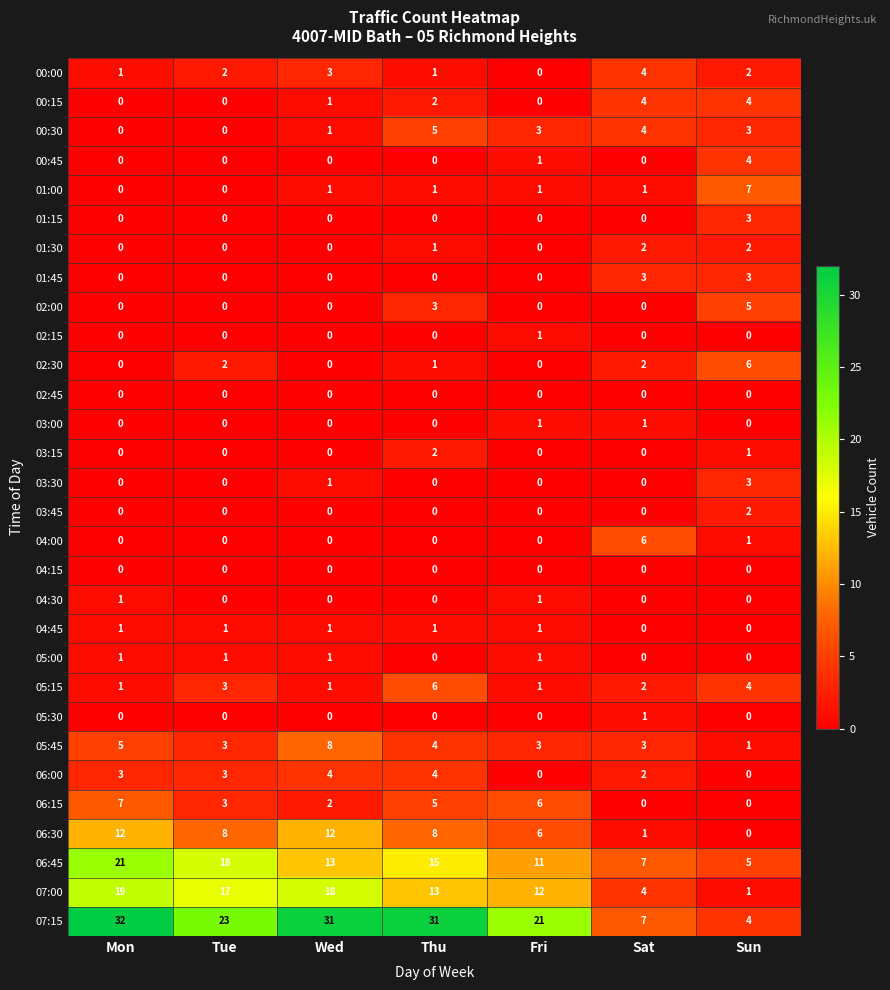

What is the difference between the maximum and second lowest values in the 04:00 series?

6